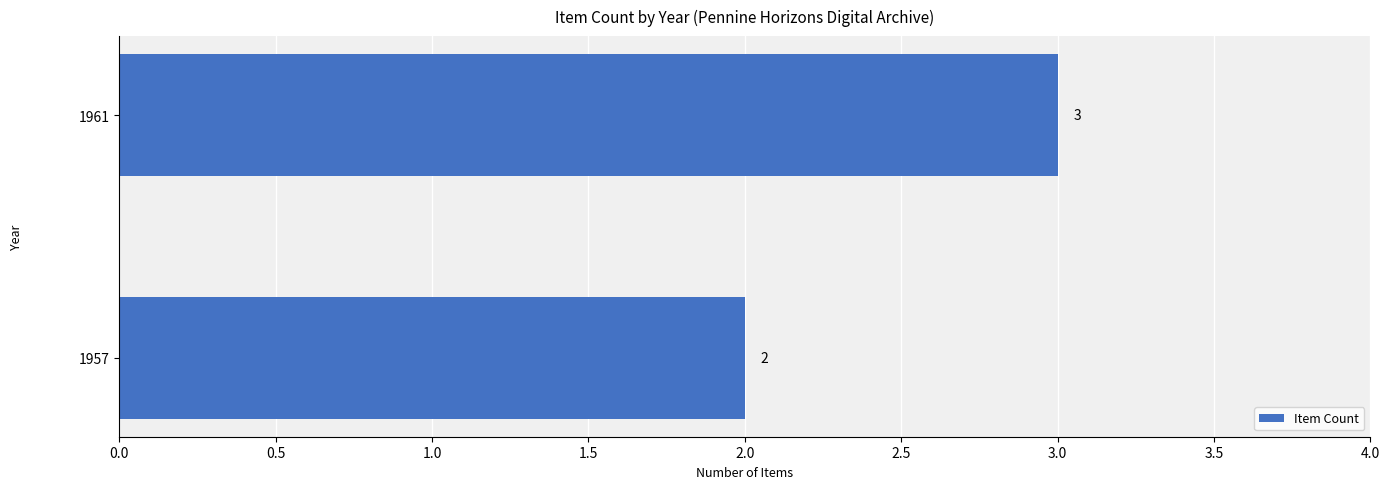

What is the change in value from 1957 to 1961?

+1